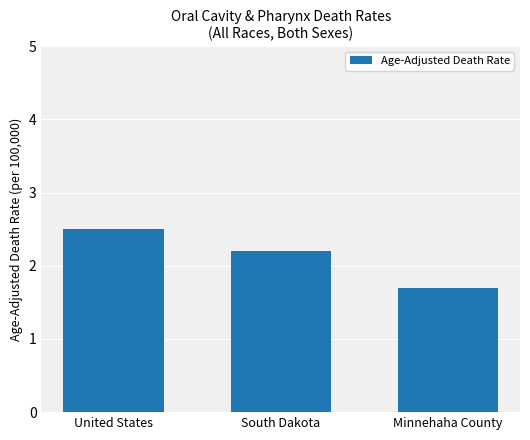

Is it true that the value at South Dakota is 2.9?

False